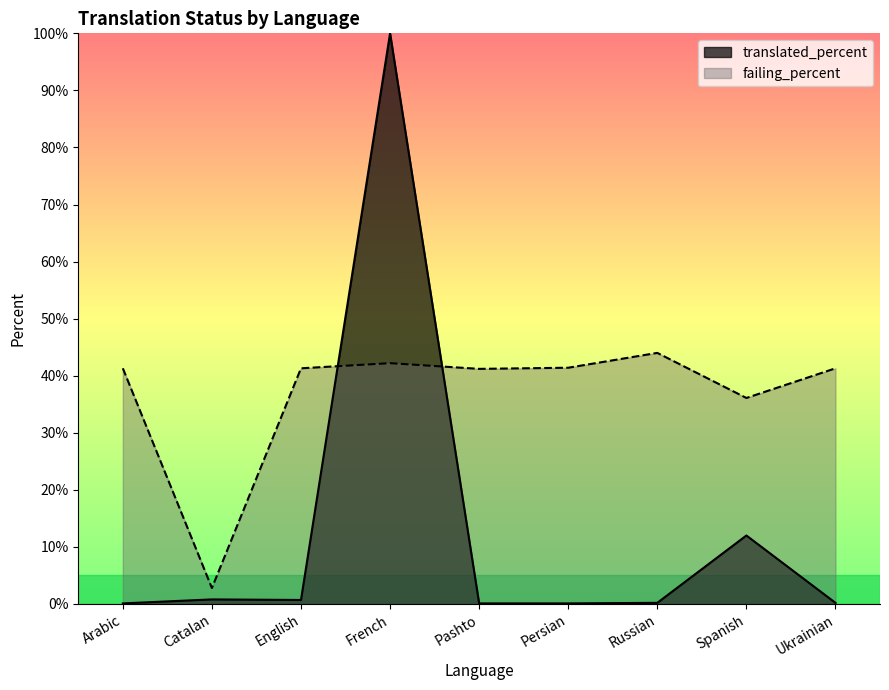

True or false: translated has a value of 0.7 at English.

True